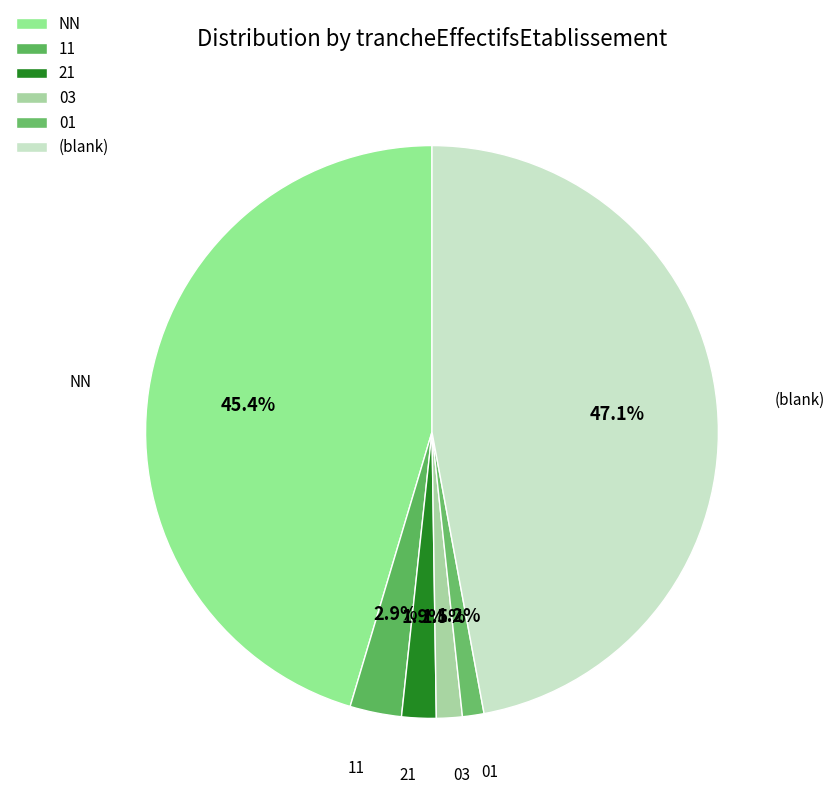

The NN slice represents 45% of the pie. True or false?

True